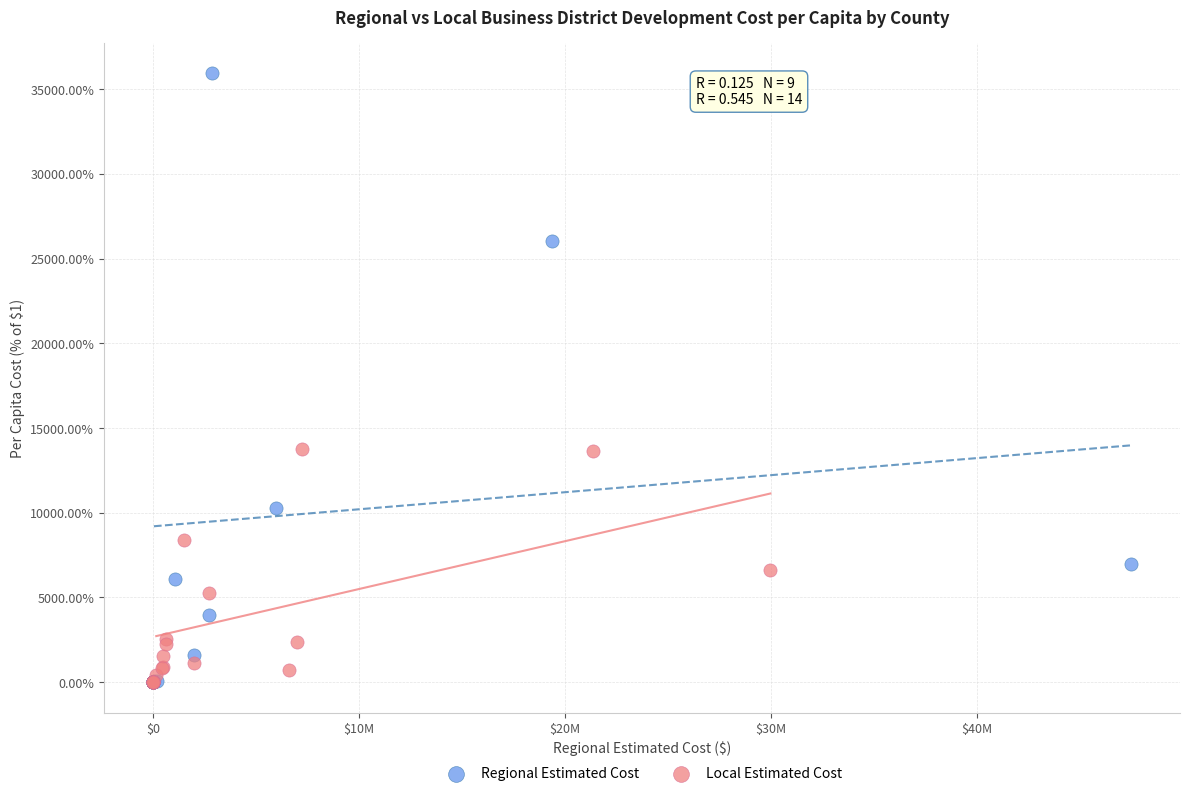

Which series has the widest spread of Y values?

Regional Estimated Cost